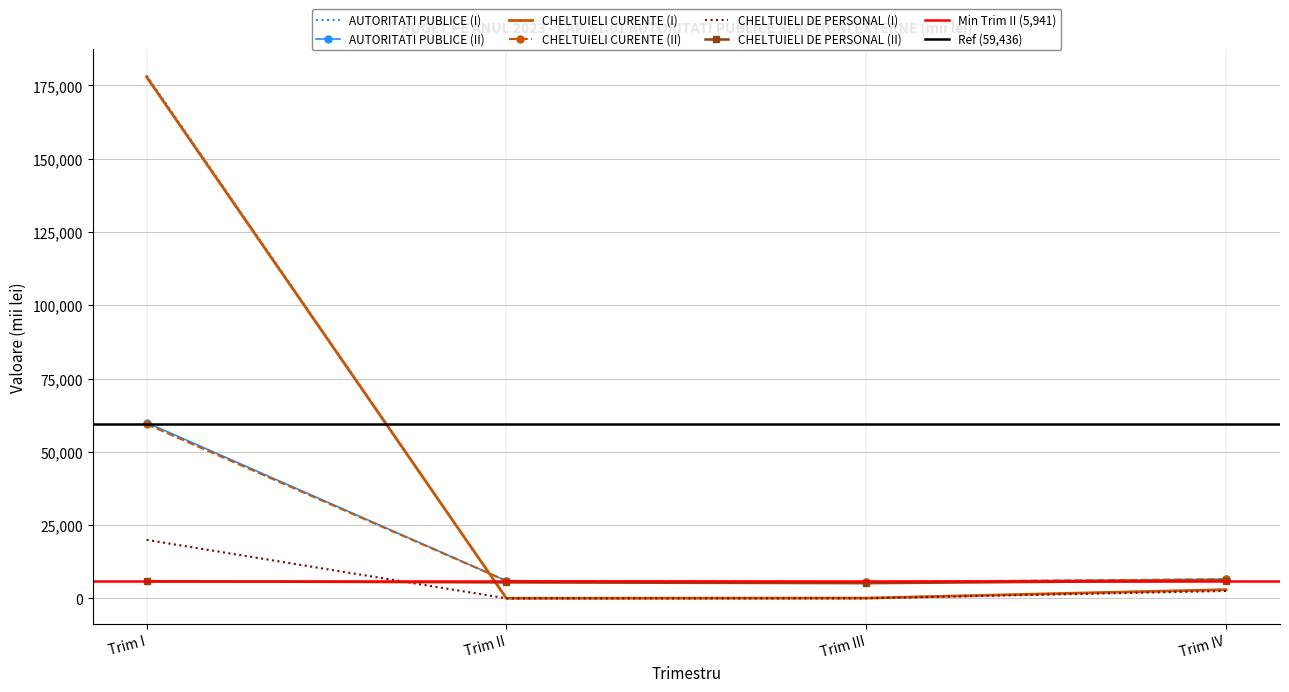

At which category does the chart reach its peak across all series?

Trim I